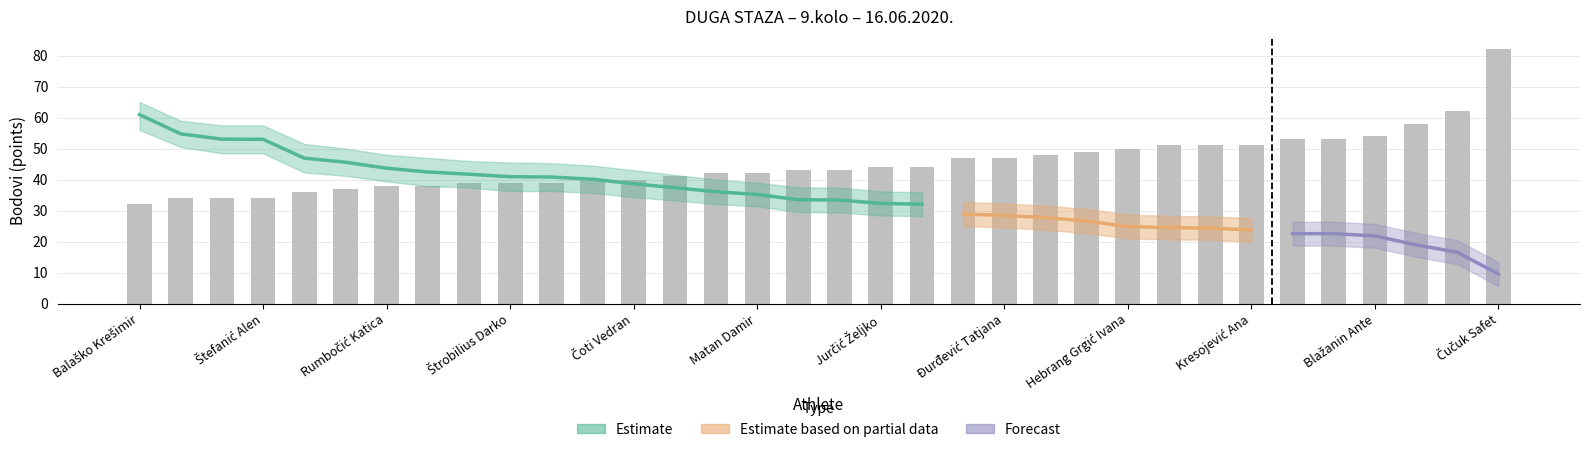

What is the minimum value for min?

32.0